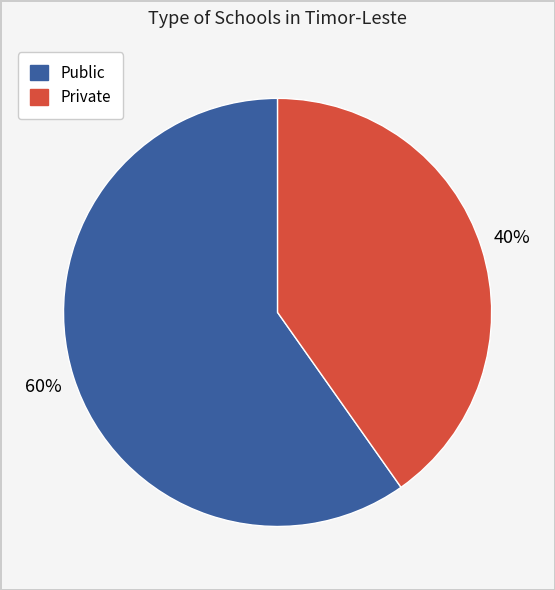

Does any single category account for the majority?

Yes